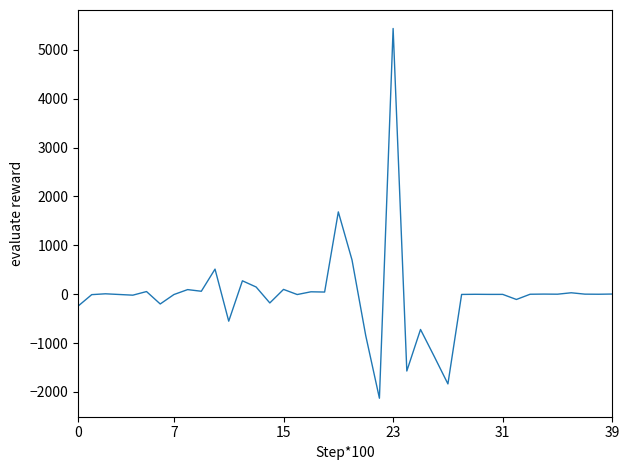

What is the greatest value displayed?

5437